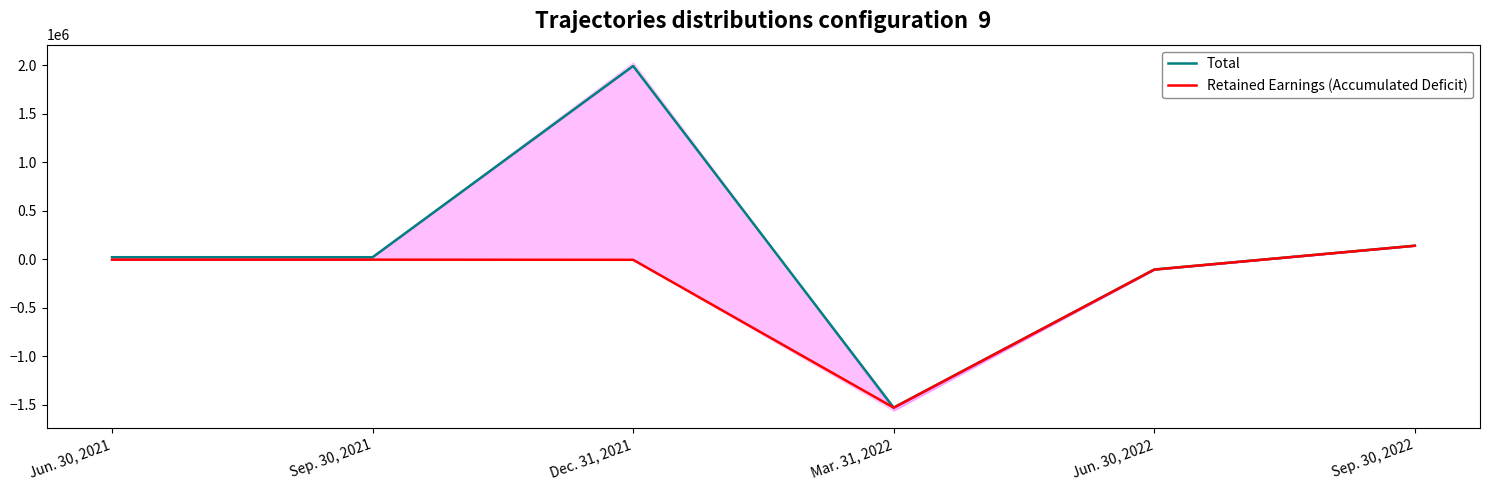

True or false: Retained Earnings (Accumulated Deficit) and Total intersect in this chart.

False